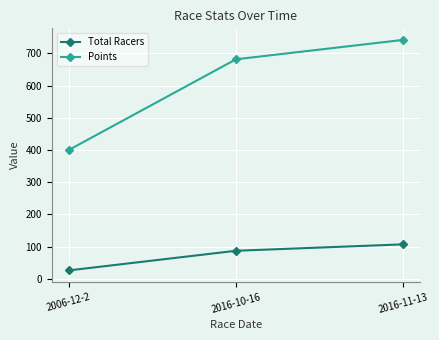

Which series has the largest total across all categories?

Points